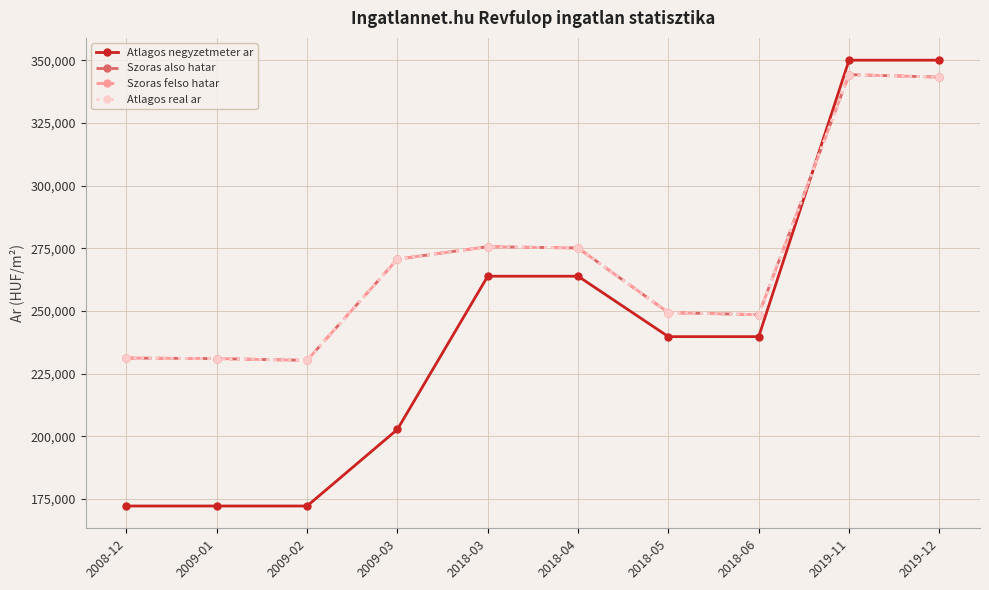

How many interior local peaks does the Szoras also hatar series have?

2